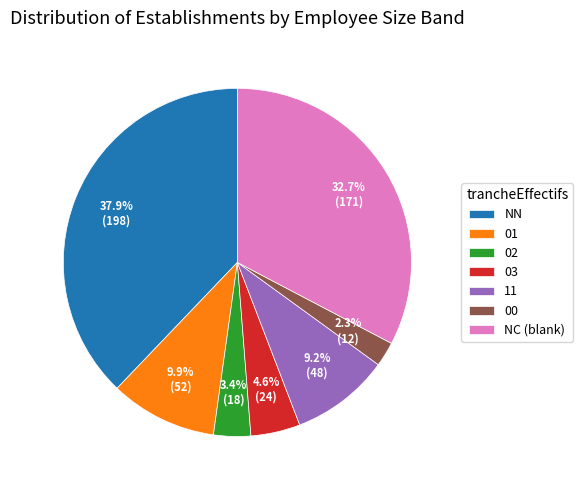

Does NN account for over 50% of the chart?

No